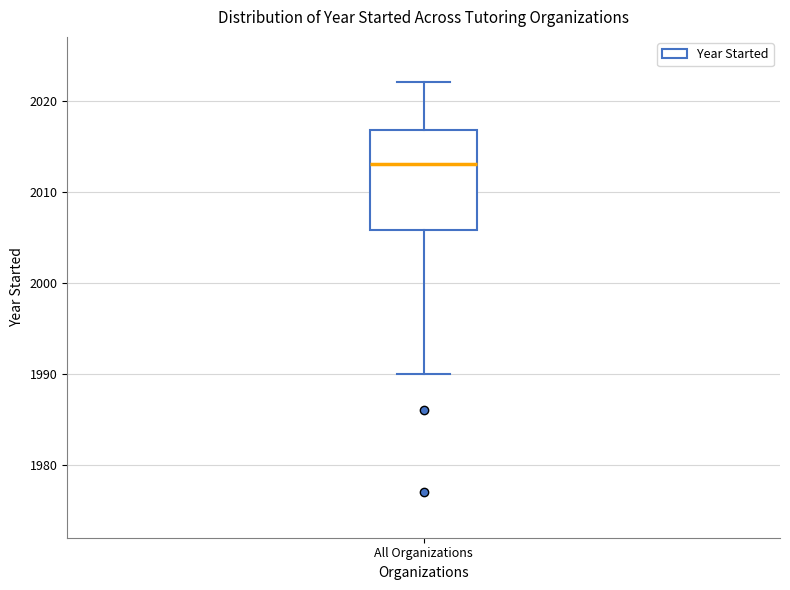

Where does the upper whisker of the box for All Organizations end on the y-axis? The values are not printed on the chart, so give them approximately, as read against the axis.

2022